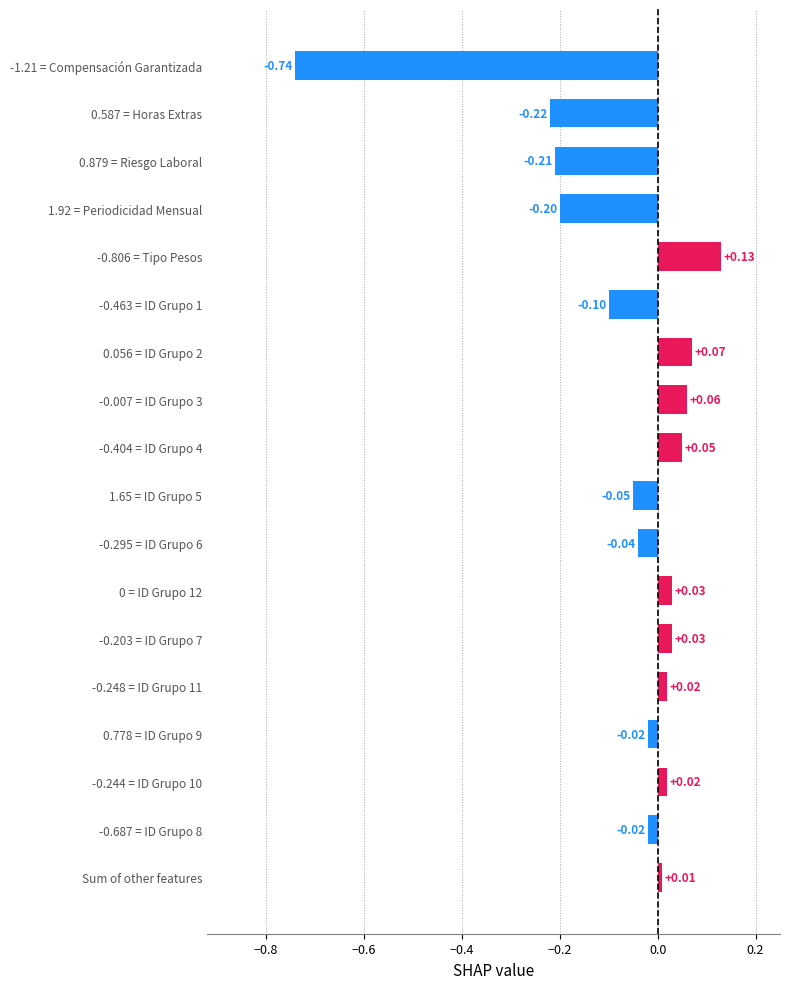

Where is the data nearest to the value 0?

Sum of other features